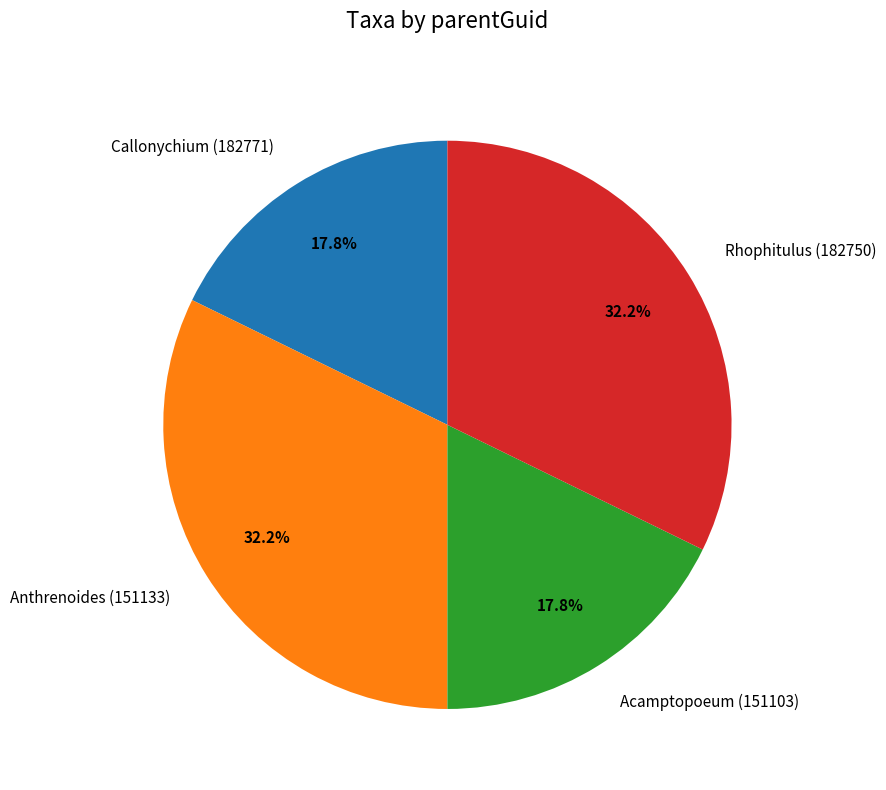

What portion of the pie excludes Acamptopoeum (151103)?

82.2%